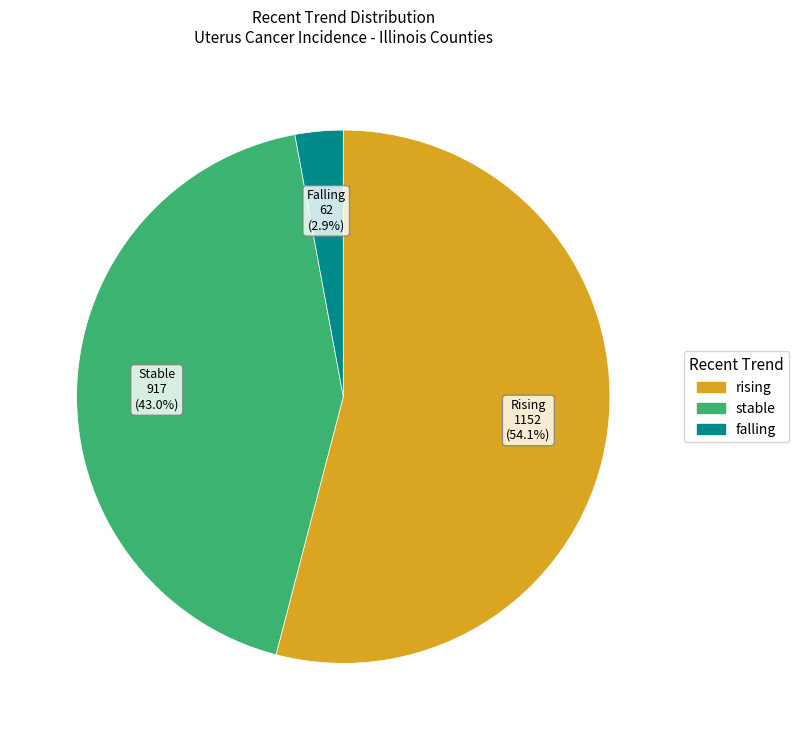

Which category has the biggest portion of the pie?

rising